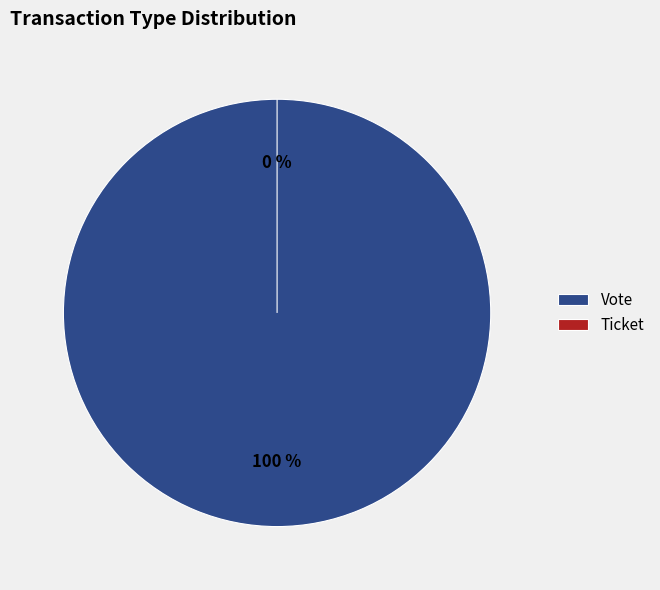

Which slice is the largest?

Vote